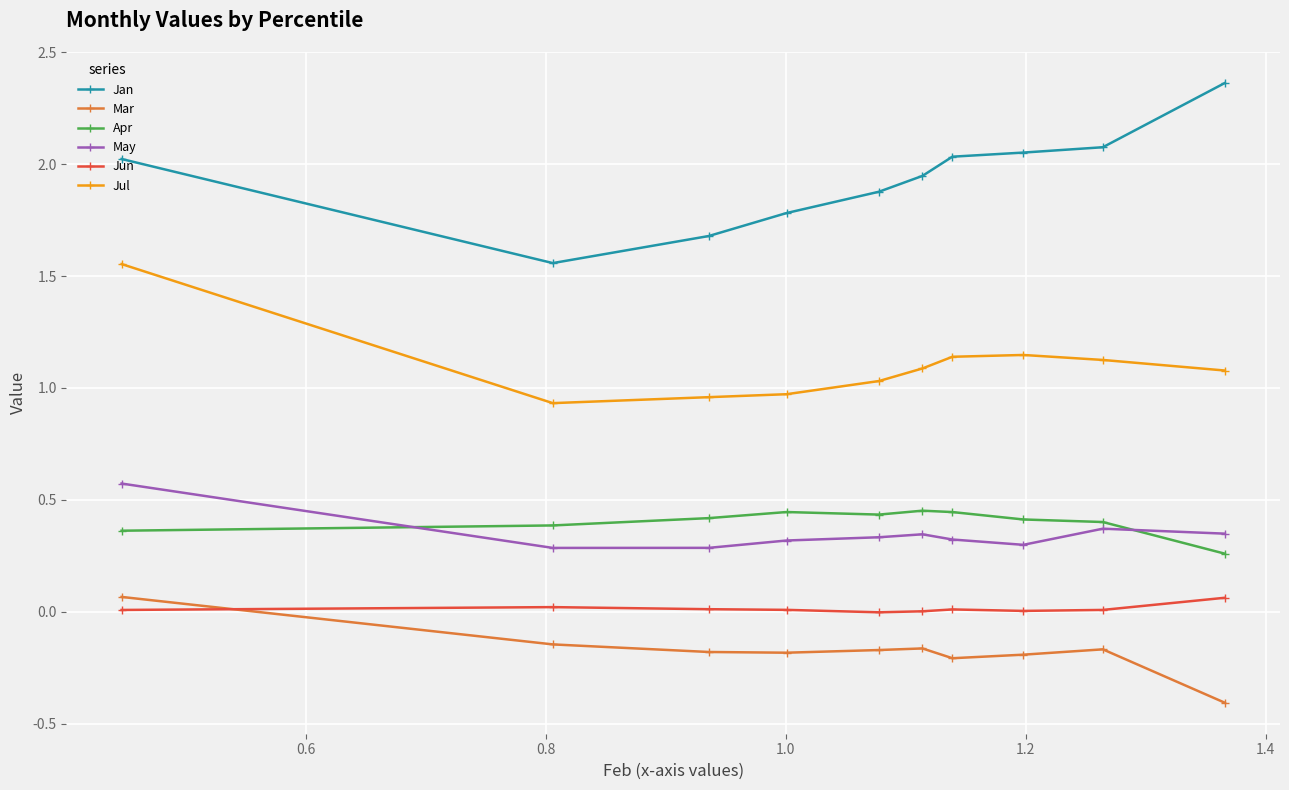

Which series has the largest total across all categories?

Jan